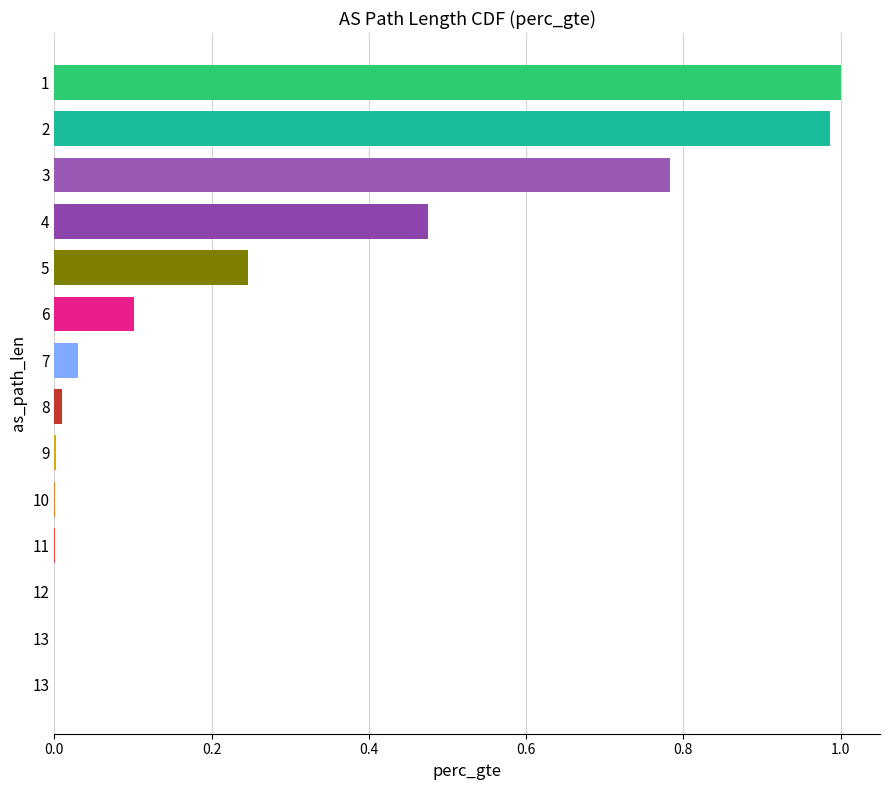

Which label corresponds to the smallest value in the chart?

13